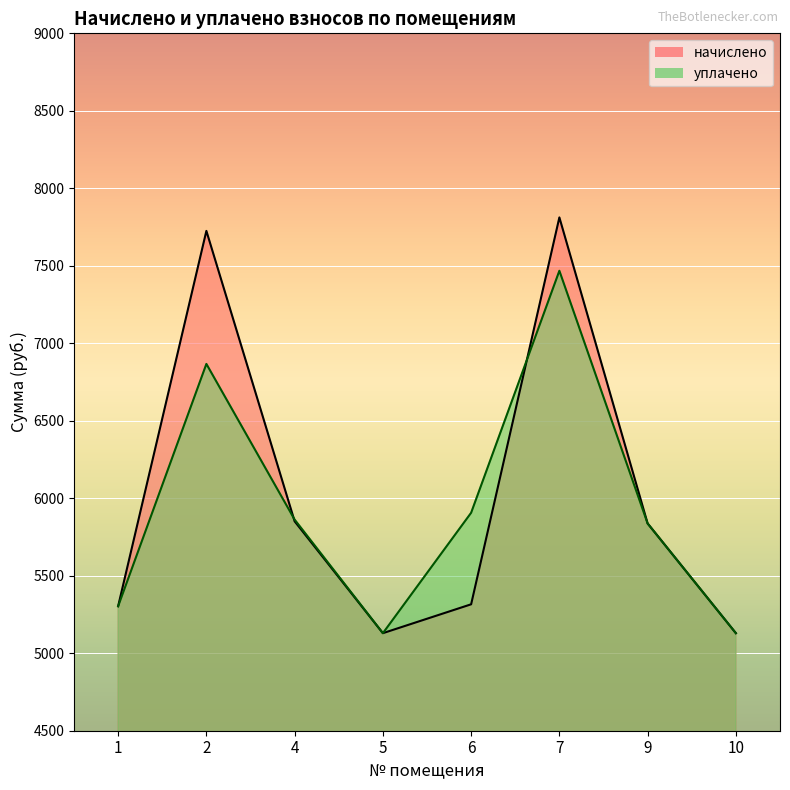

True or false: начислено and уплачено intersect in this chart.

True